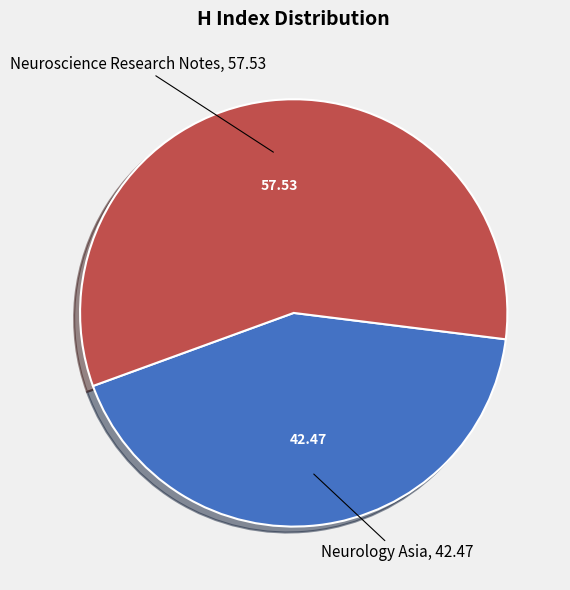

Rank the categories by value from lowest to highest.

Neurology Asia, Neuroscience Research Notes